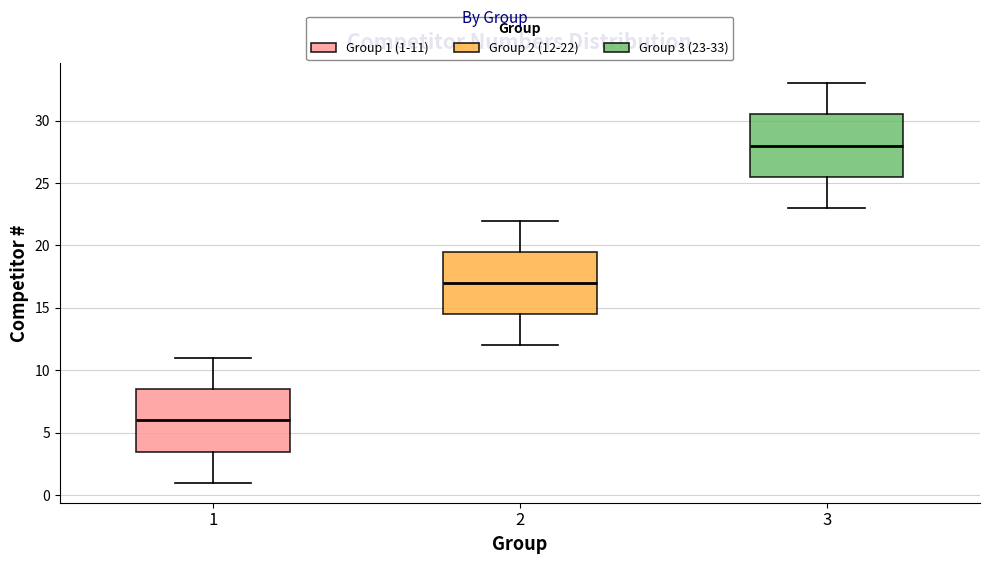

Where is the upper edge of the box at x = 2 on the y-axis? The values are not printed on the chart, so give them approximately, as read against the axis.

19.5